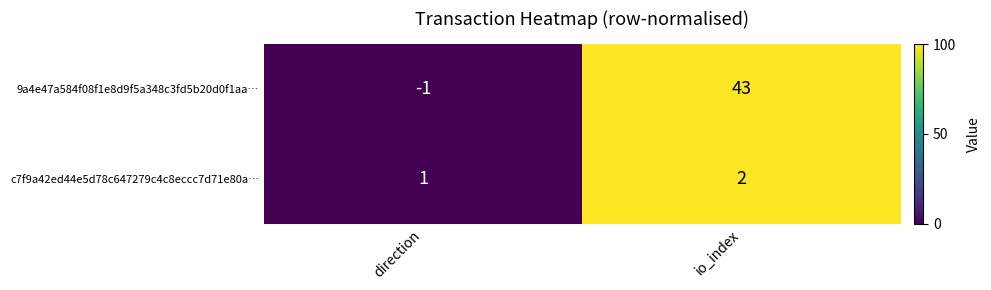

Between direction and io_index, which series saw the biggest shift?

9a4e47a584f08f1e8d9f5a348c3fd5b20d0f1aa…